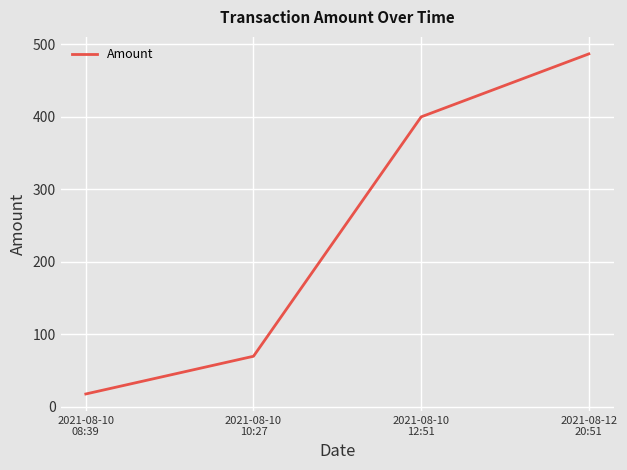

The chart shows a value of 486.8 at 2021-08-12
20:51. True or false?

True